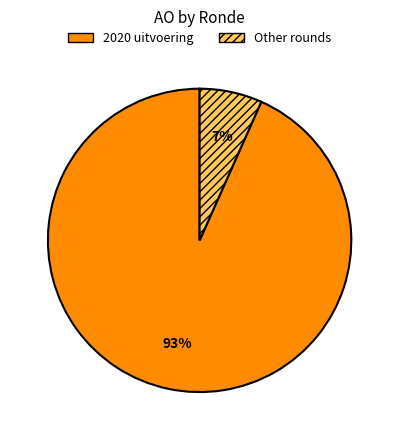

How many slices are in this pie chart?

2